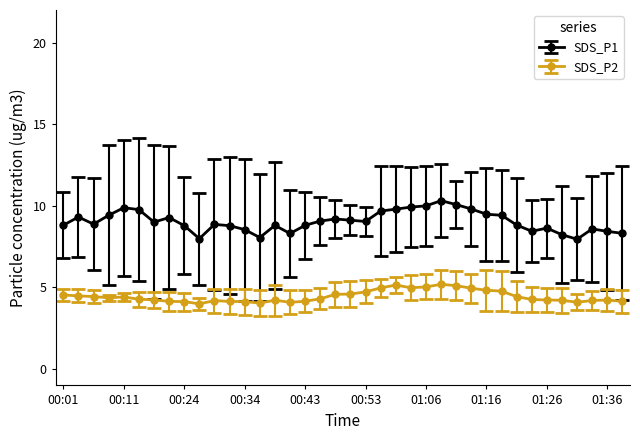

Which series has the widest spread of values?

SDS_P1